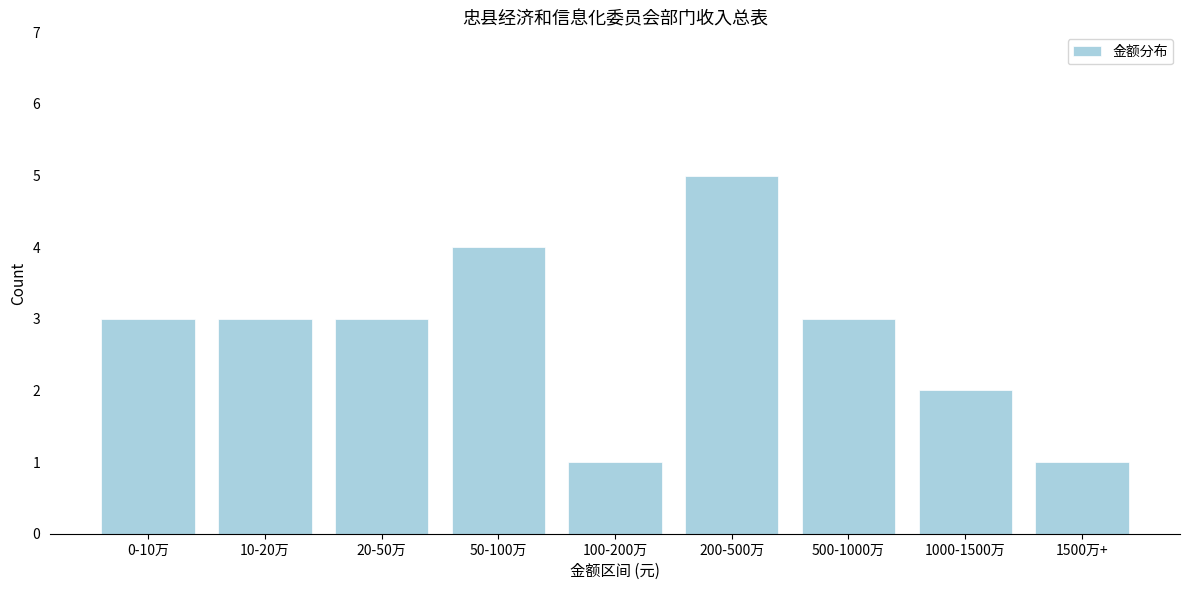

Reading right to left, list all the values displayed in this chart.

1	2	3	5	1	4	3	3	3